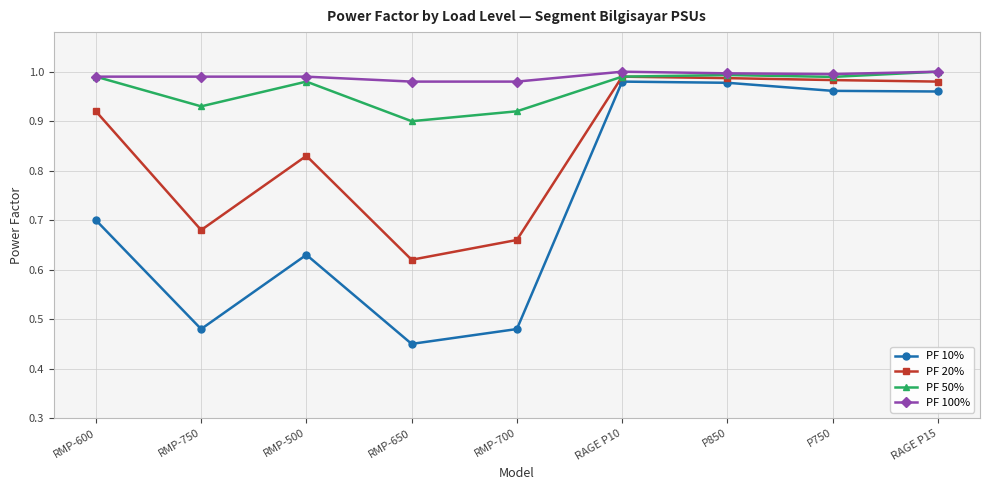

Where is PF 20% nearest to the value 0?

RMP-650